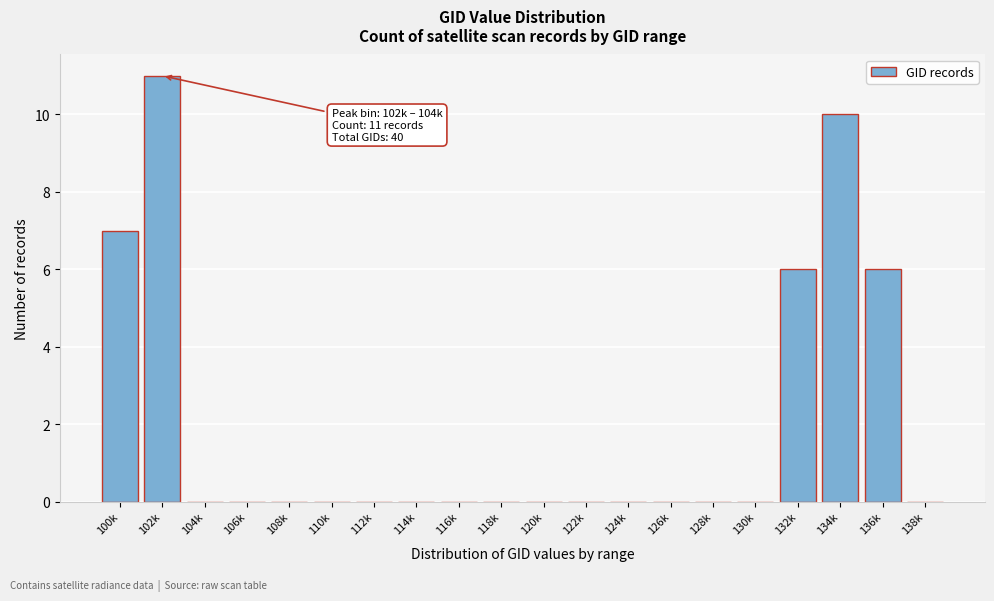

Reading left to right, list all the values displayed in this chart.

100k=7	102k=11	104k=0	106k=0	108k=0	110k=0	112k=0	114k=0	116k=0	118k=0	120k=0	122k=0	124k=0	126k=0	128k=0	130k=0	132k=6	134k=10	136k=6	138k=0